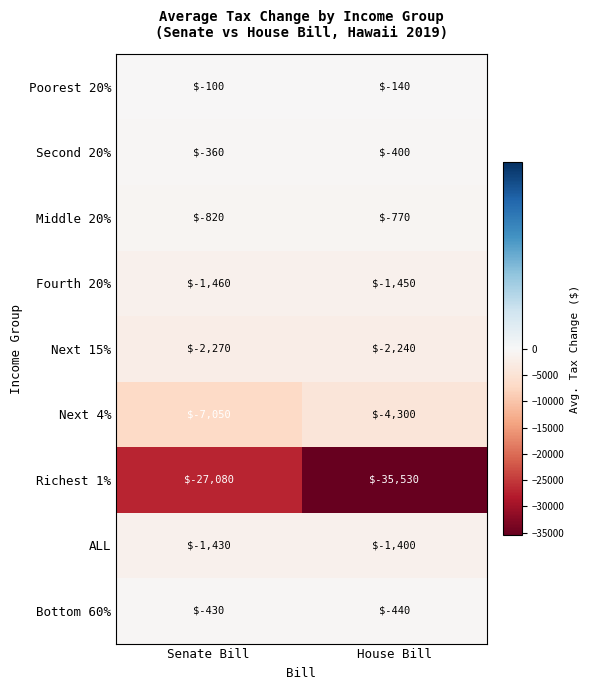

Is the value of ALL at Senate Bill greater than the value of Next 4% at House Bill?

Yes